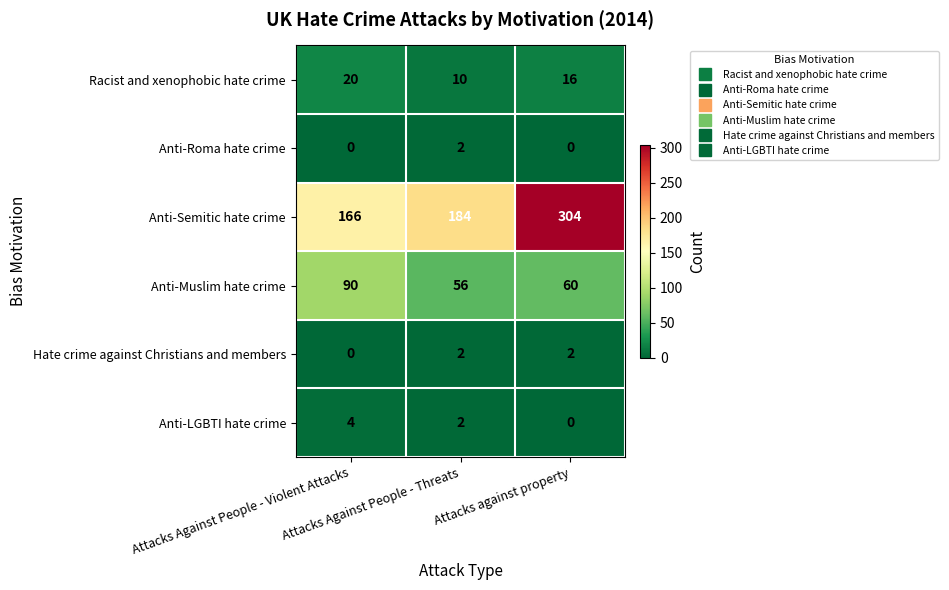

What is the total value across all series at Attacks Against People - Threats?

256